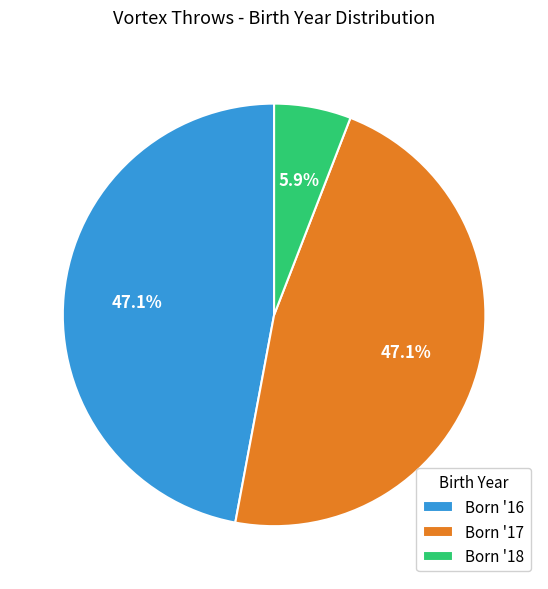

What is the ratio of the value at Born '17 to the value at Born '16?

1.0